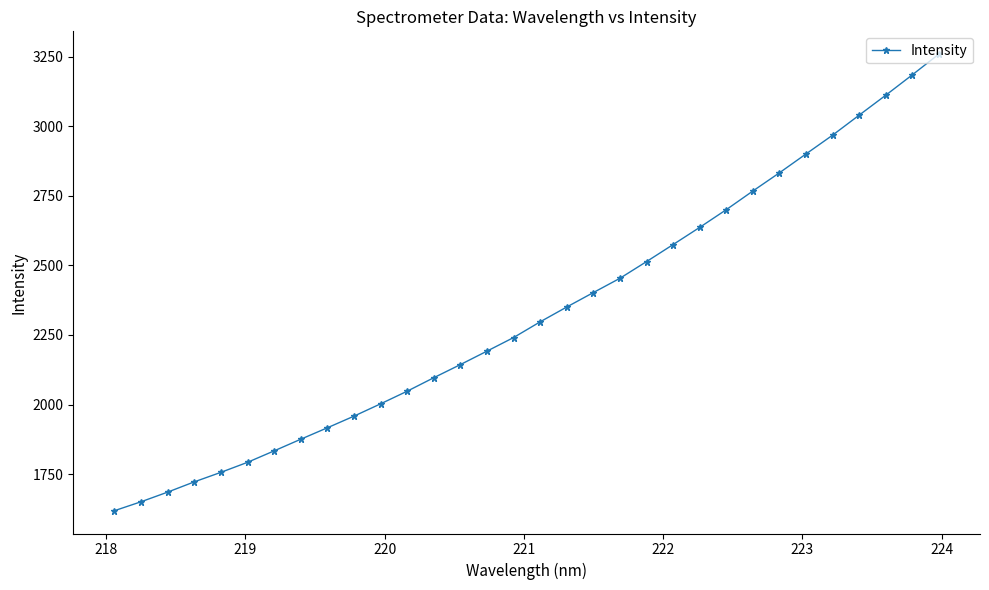

What is the sum of all values?

74526.4